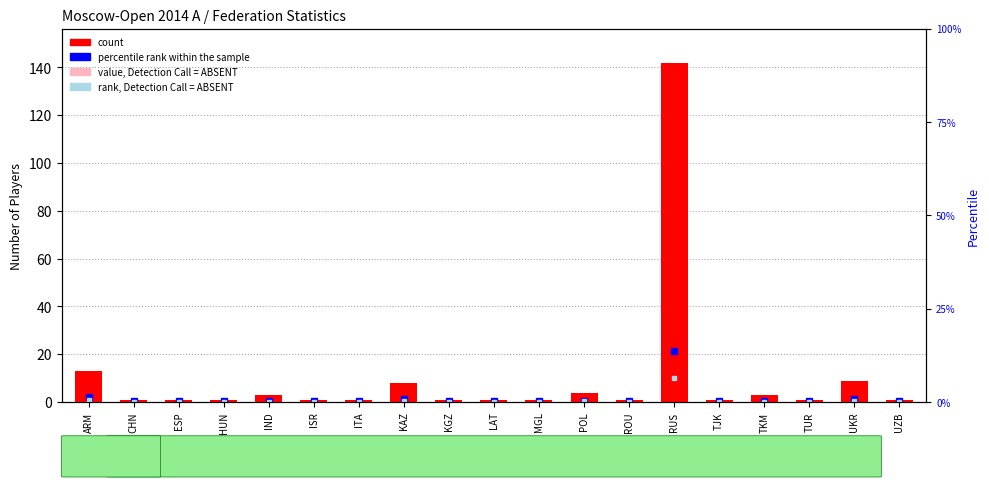

What is the spread (max minus min) of values at KGZ?

0.3